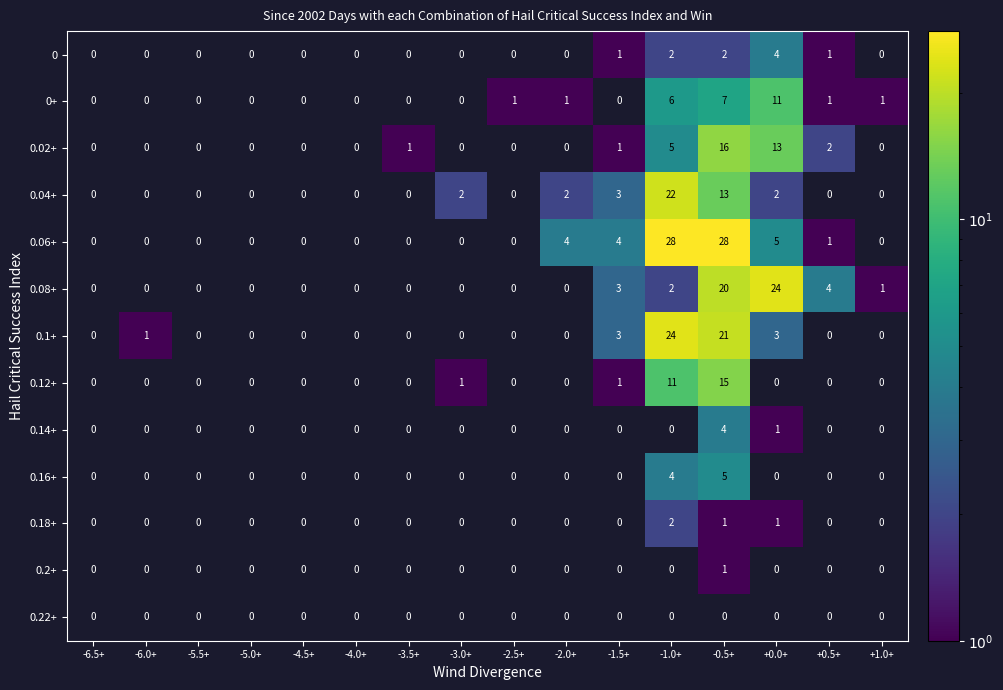

What is the average value of the 0.1+ series?

3